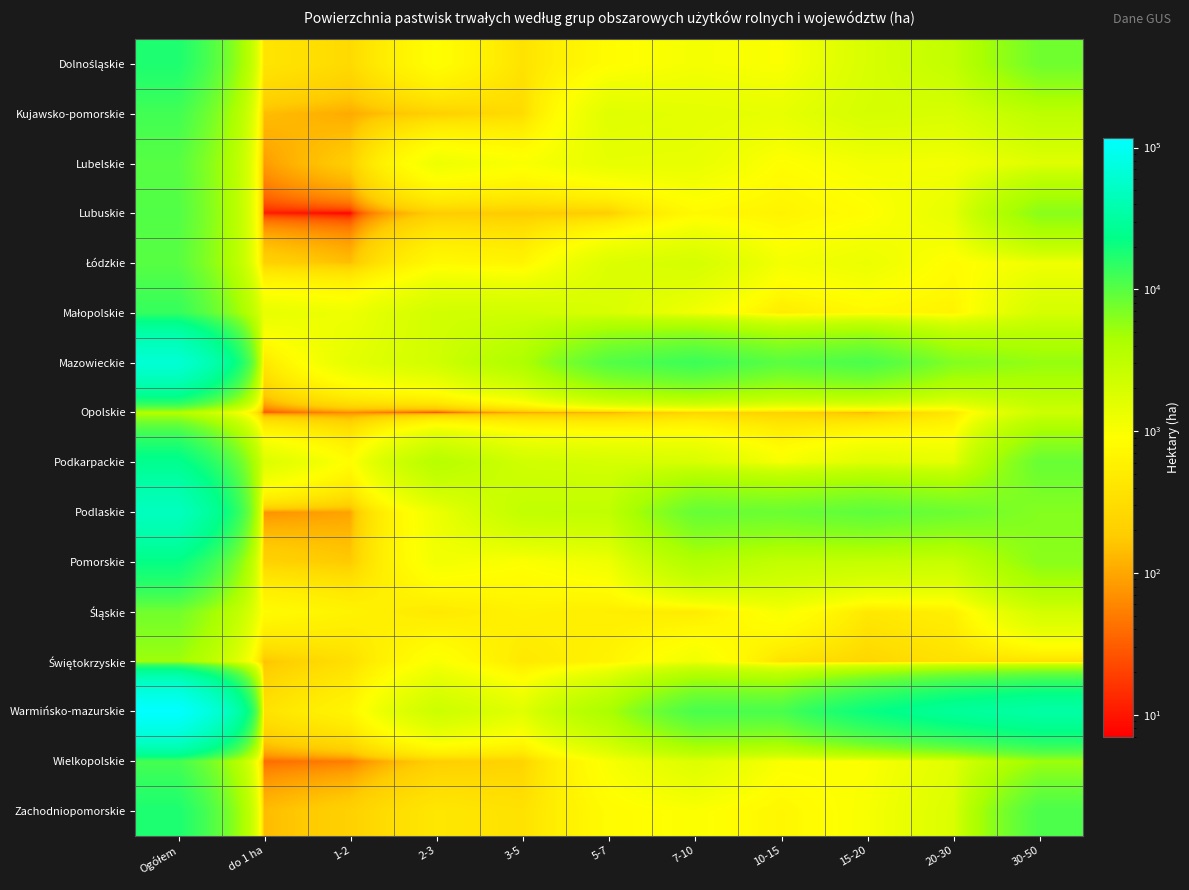

Which series has the largest total across all categories?

Warmińsko-mazurskie